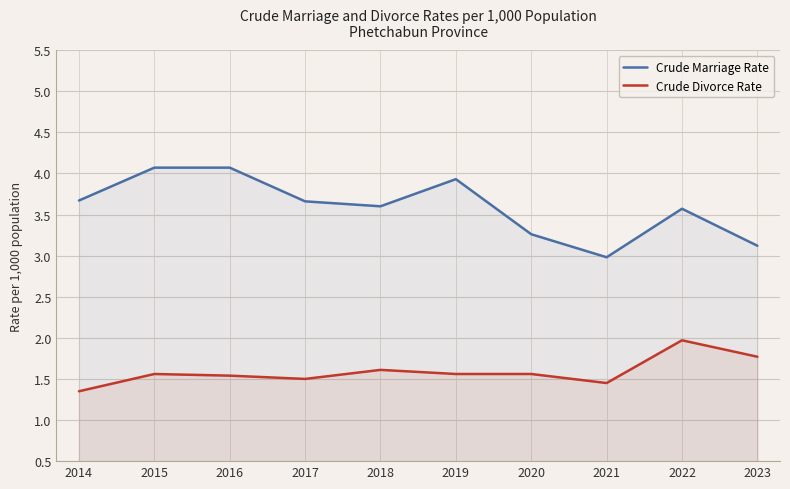

What is the difference between the maximum and second lowest values in the Crude Marriage Rate series?

1.0